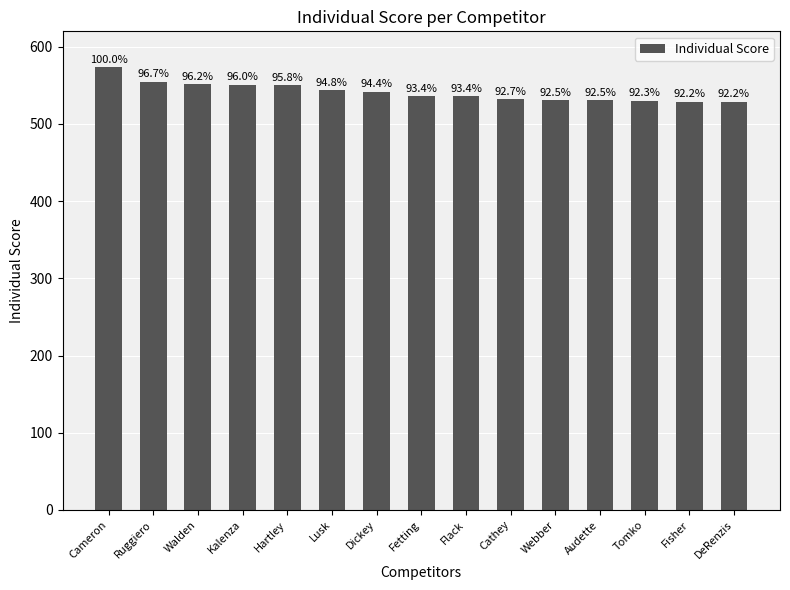

What is the label of the 13th bar from the right?

Walden